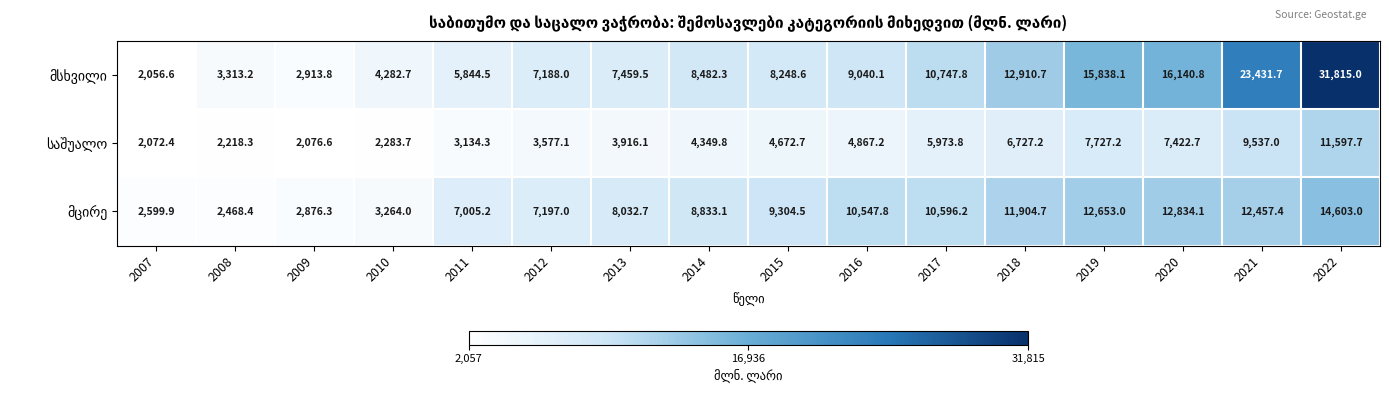

At which category is the sum across all series the highest?

2022